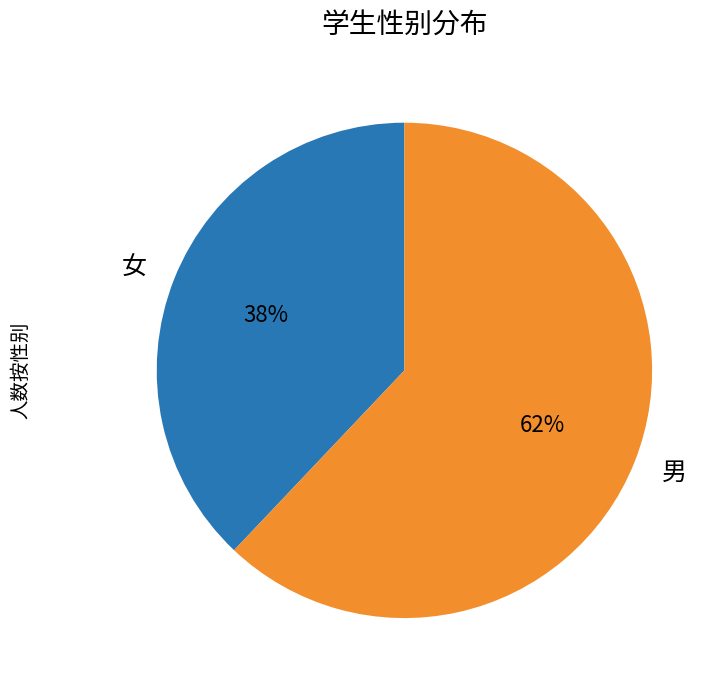

True or false: 男 accounts for 54% of the total.

False